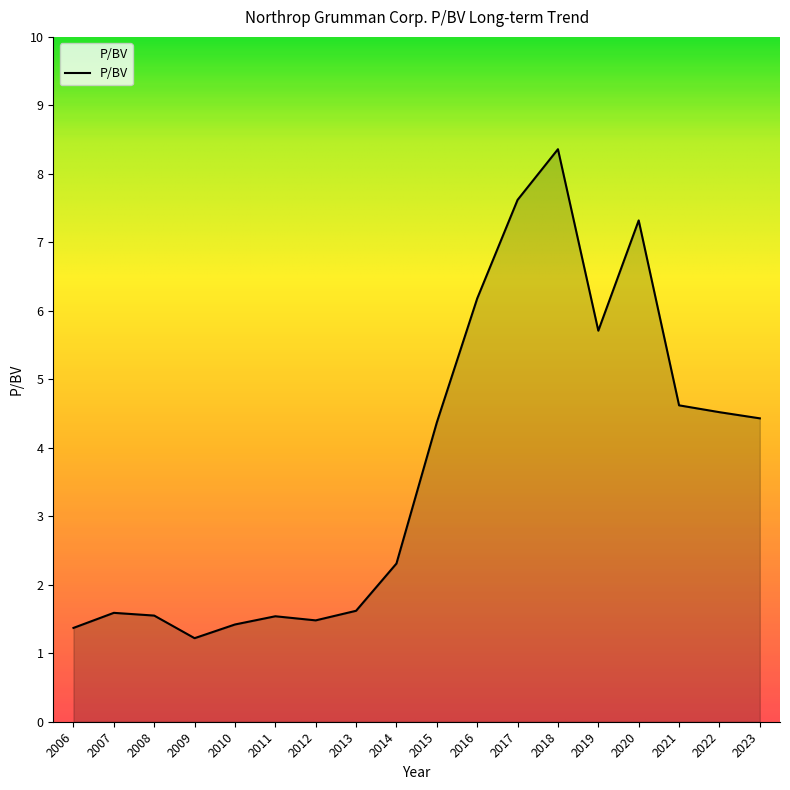

What value does the data have at 2015?

4.4